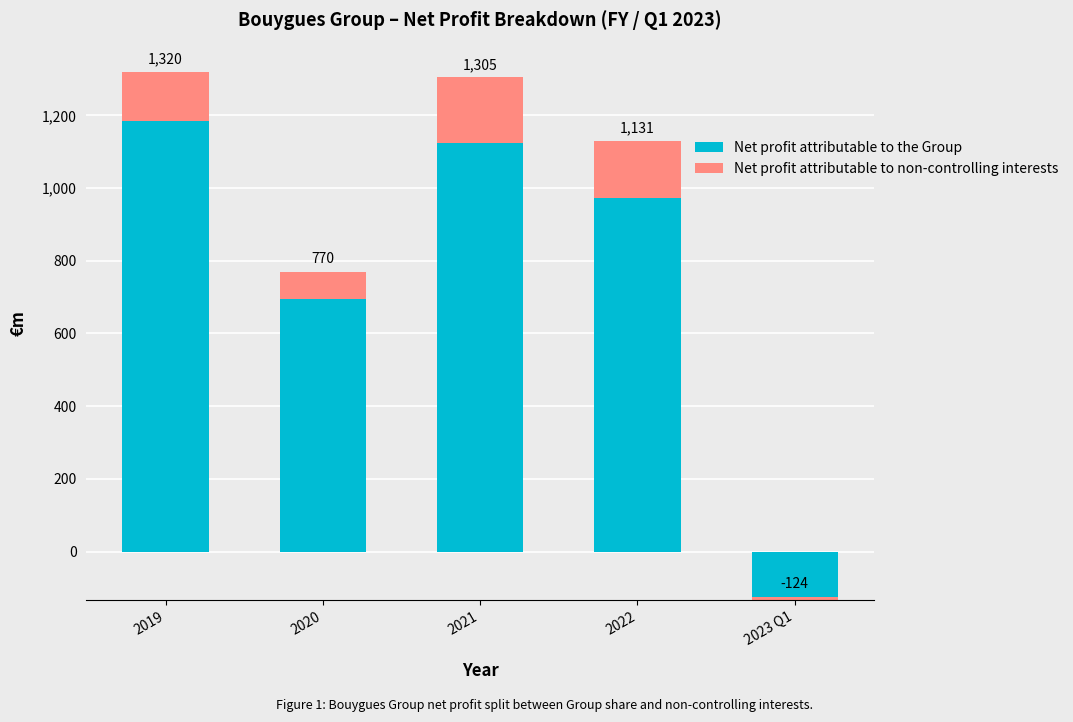

What is the difference between the Net profit attributable to the Group values at 2019 and 2020?

488